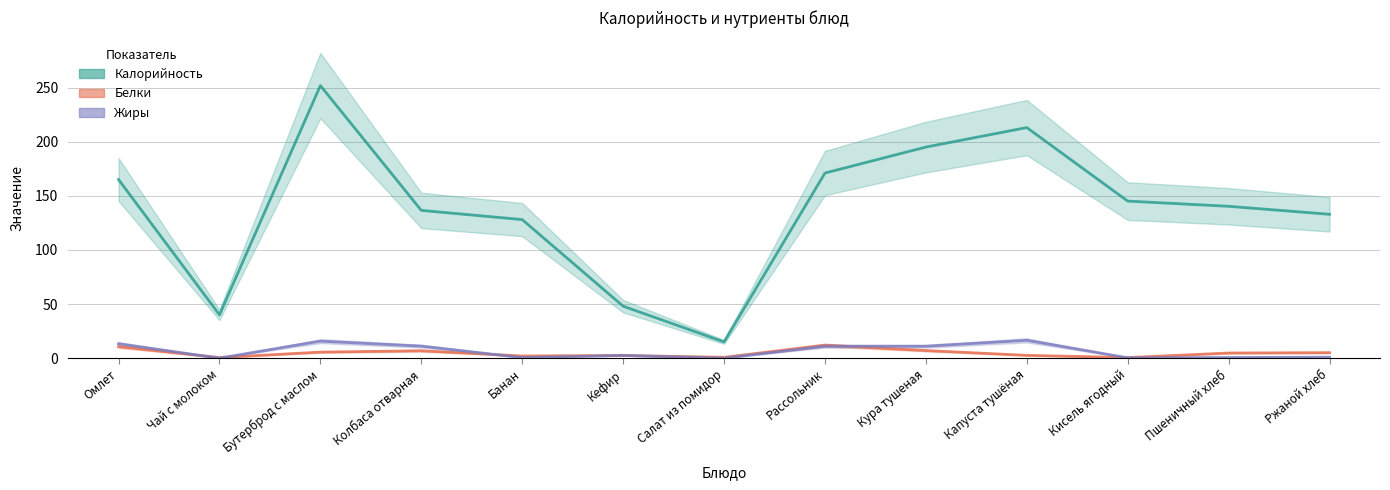

At Салат из помидор, list the series in order from smallest to largest.

Жиры, Белки, Калорийность